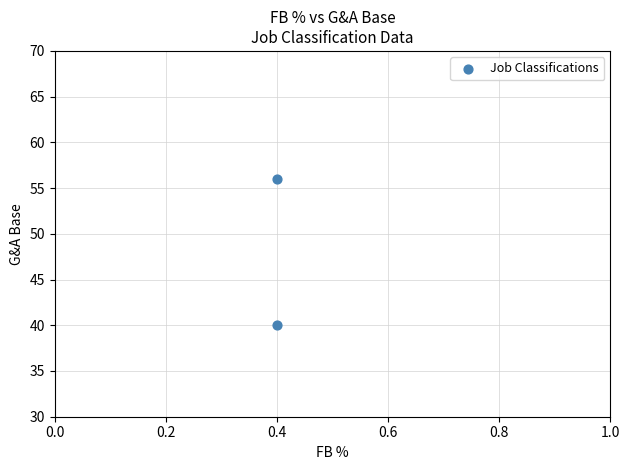

What is the range of Y values (max minus min)?

16